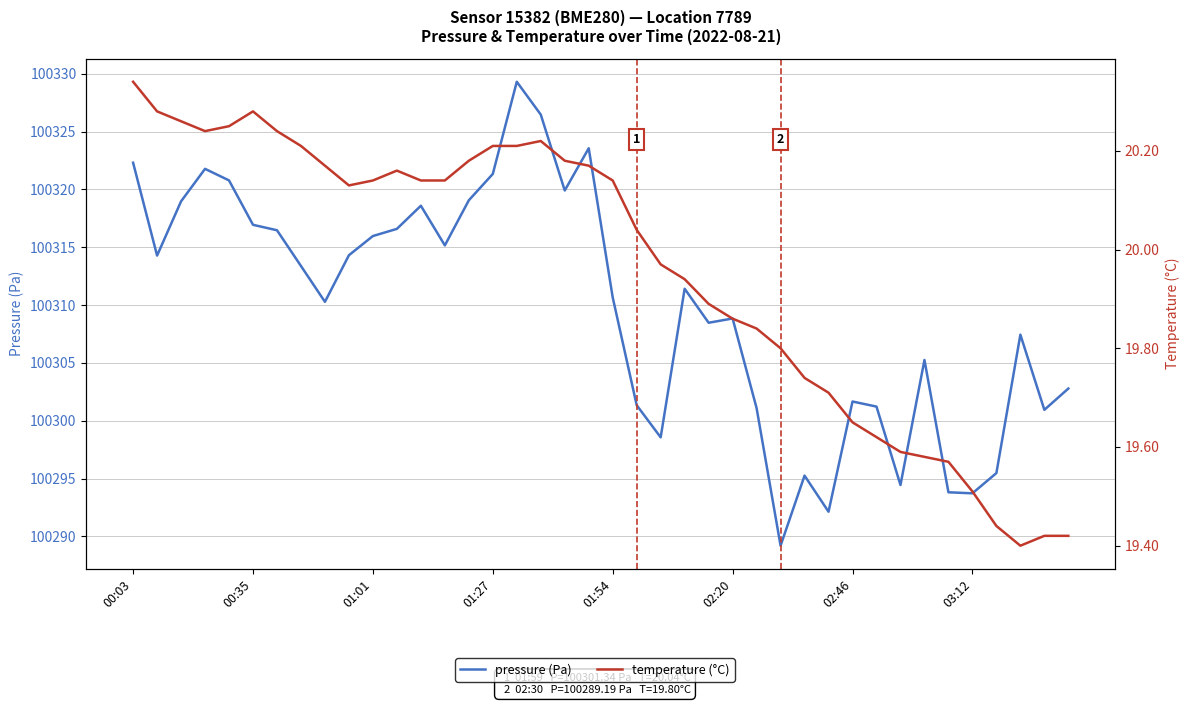

What is the spread (max minus min) of values at 01:54?

100290.5